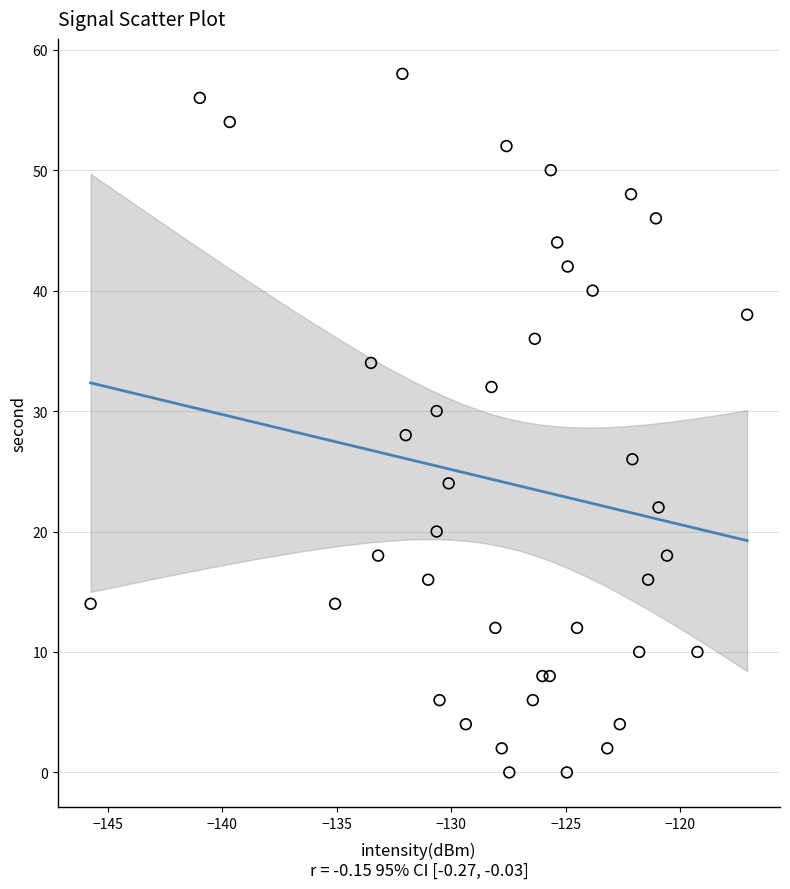

What is the range of Y values (max minus min)?

58